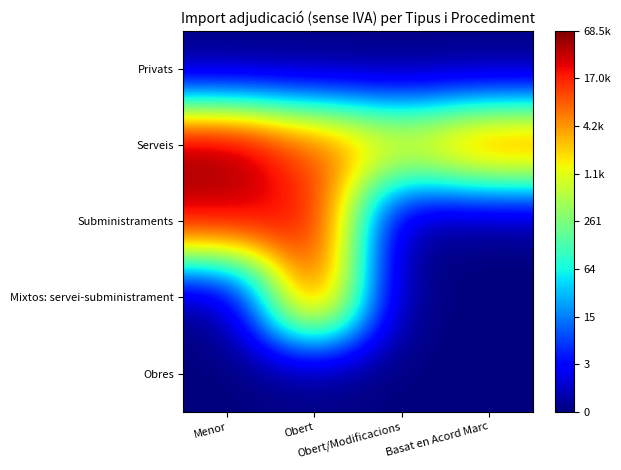

At how many categories does at least one series exceed 6?

4